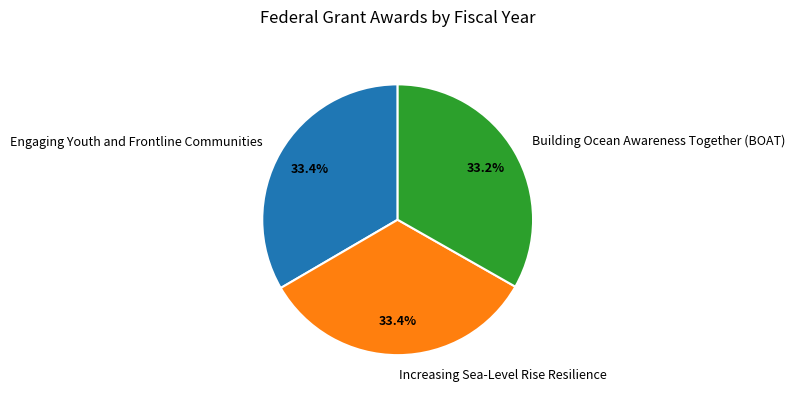

To the nearest percent, what percentage of the pie is Building Ocean Awareness Together (BOAT)?

33%